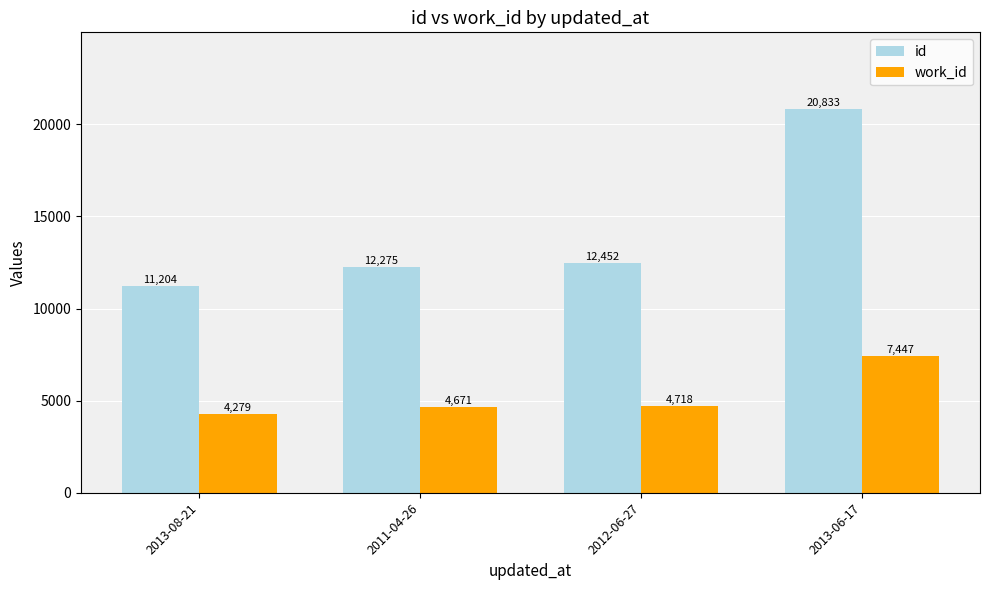

Which series has the largest total across all categories?

id